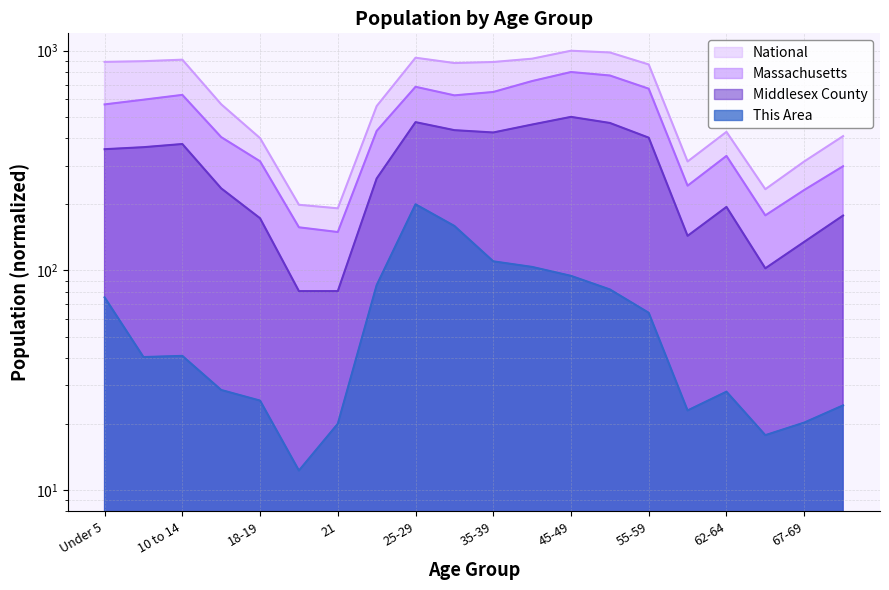

How many series are shown in this chart?

4